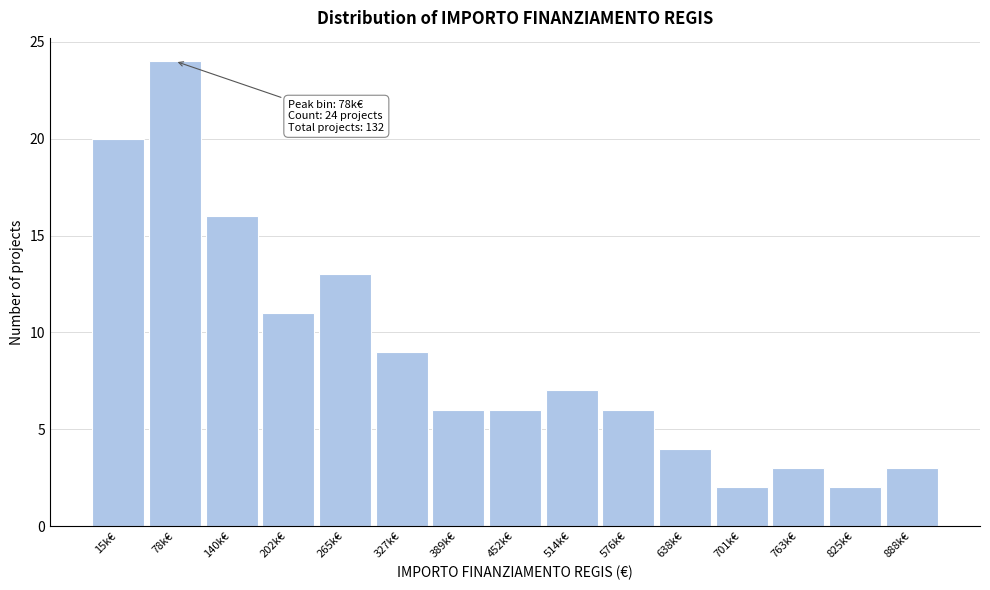

Reading left to right, transcribe all the data shown in this chart.

15k€=20	78k€=24	140k€=16	202k€=11	265k€=13	327k€=9	389k€=6	452k€=6	514k€=7	576k€=6	638k€=4	701k€=2	763k€=3	825k€=2	888k€=3